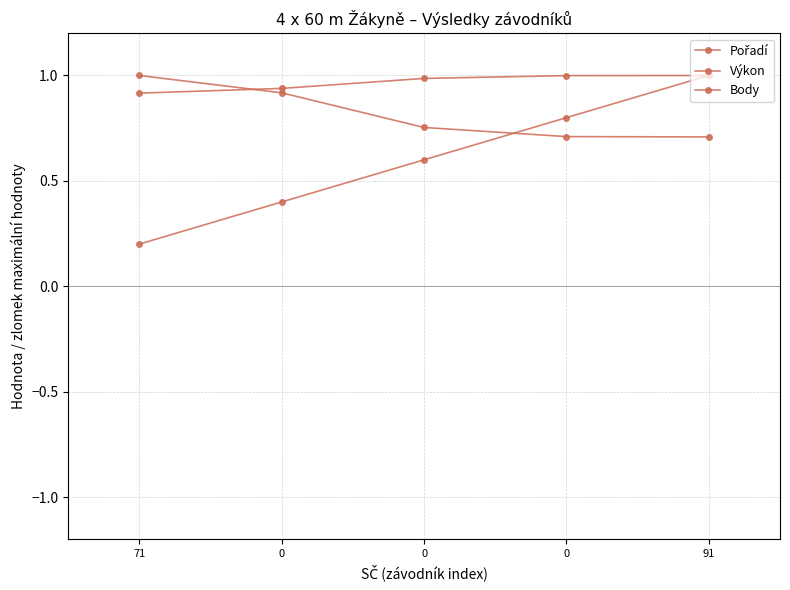

What is the sum of the Body values at 0 and 91?

1.6